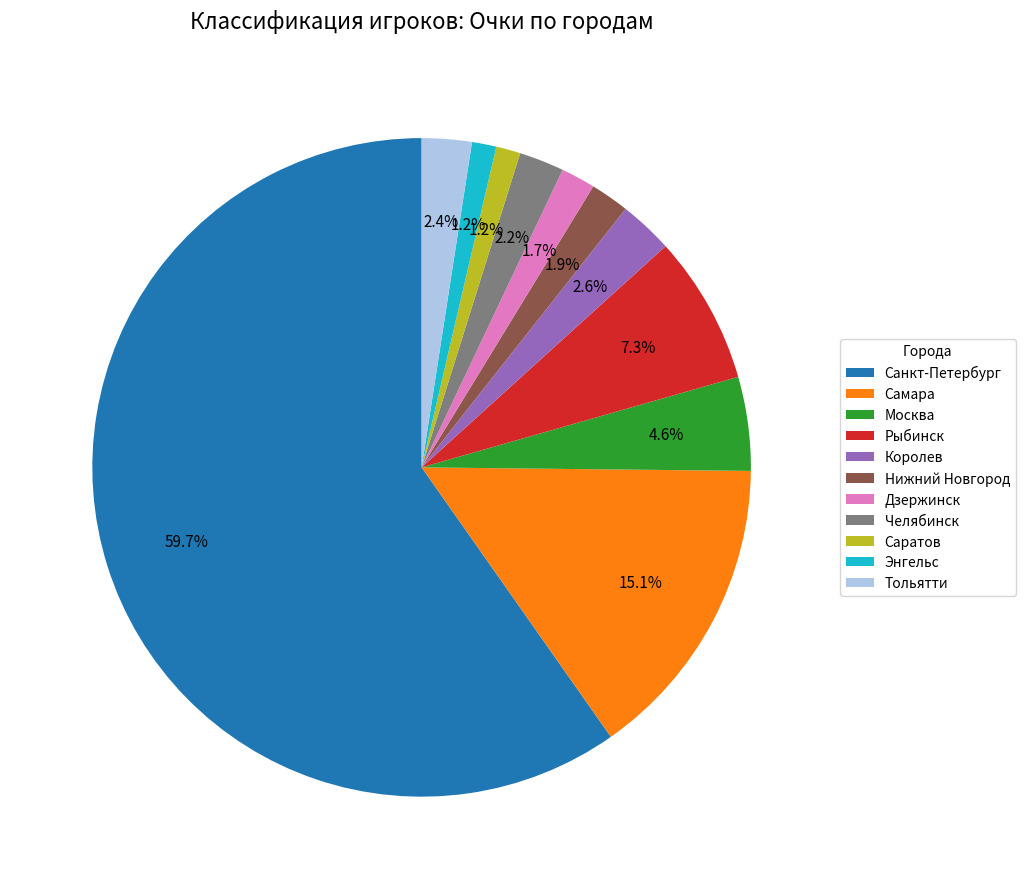

Do Дзержинск and Королев together represent more than half of the pie?

No